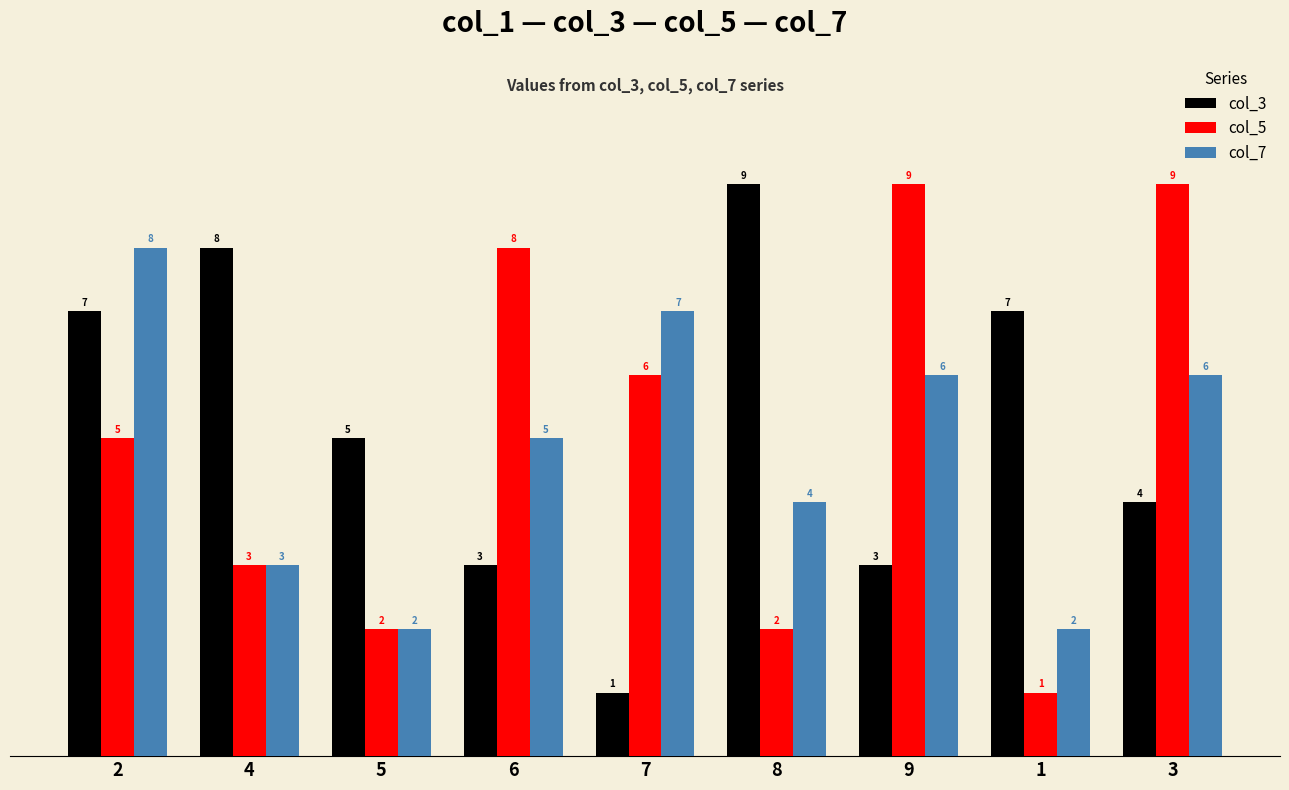

Reading left to right, what are all the values shown in this chart?

col_3: 7	8	5	3	1	9	3	7	4
col_5: 5	3	2	8	6	2	9	1	9
col_7: 8	3	2	5	7	4	6	2	6